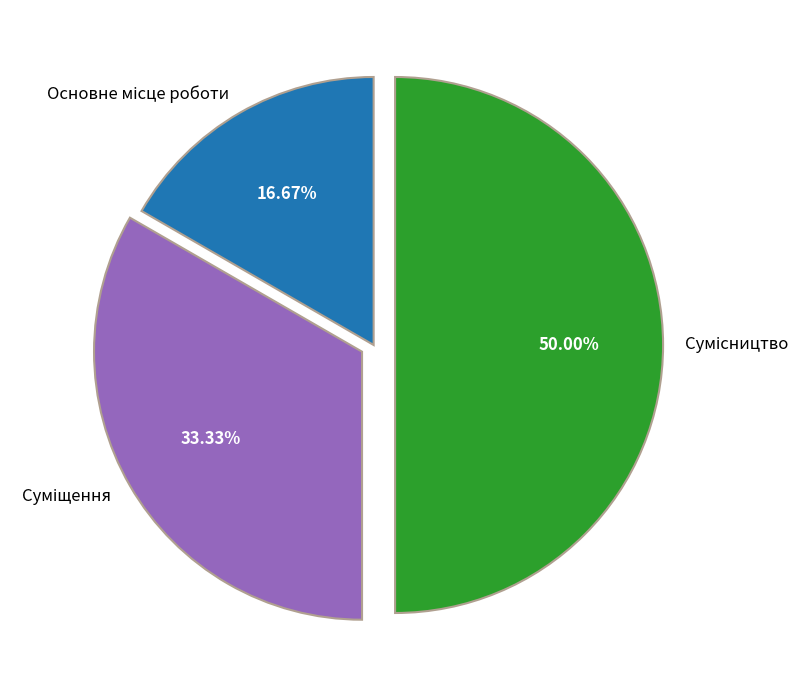

How many slices are in this pie chart?

3